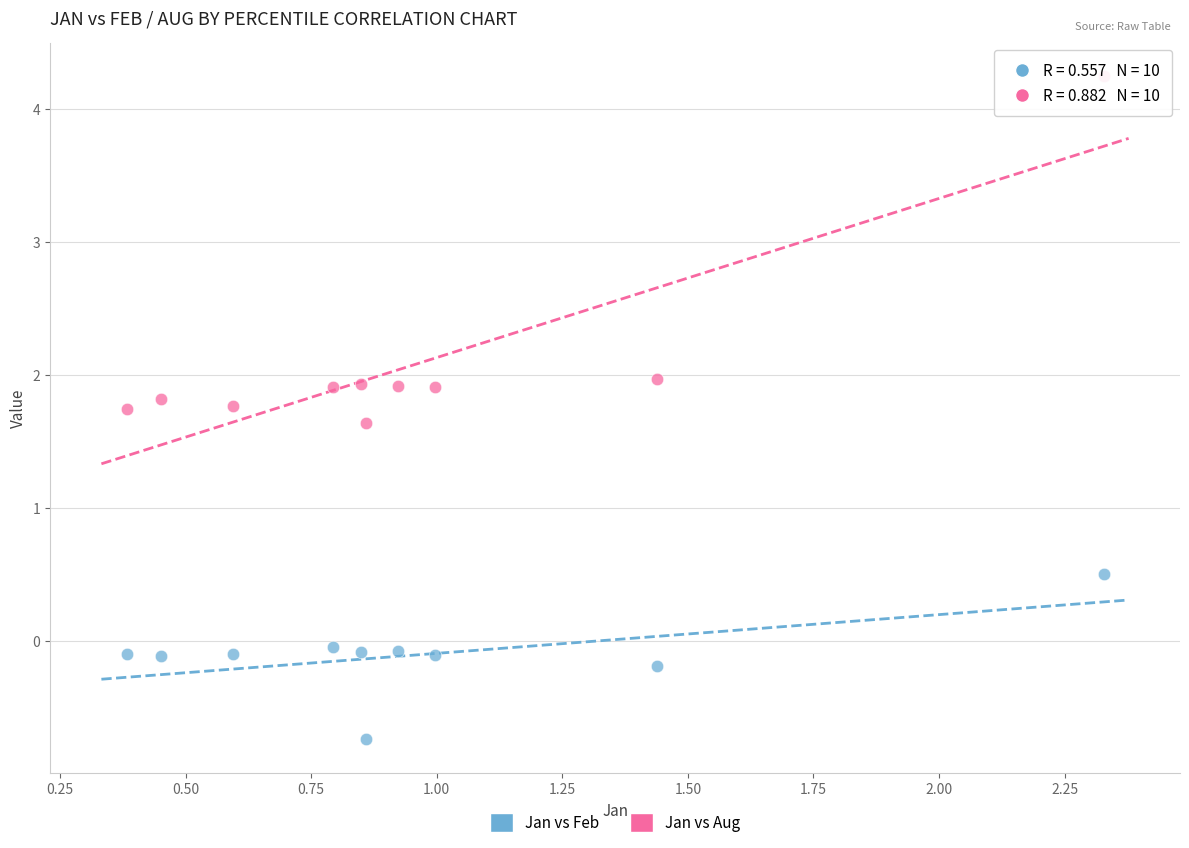

Which series reaches the maximum Y coordinate?

Jan vs Aug